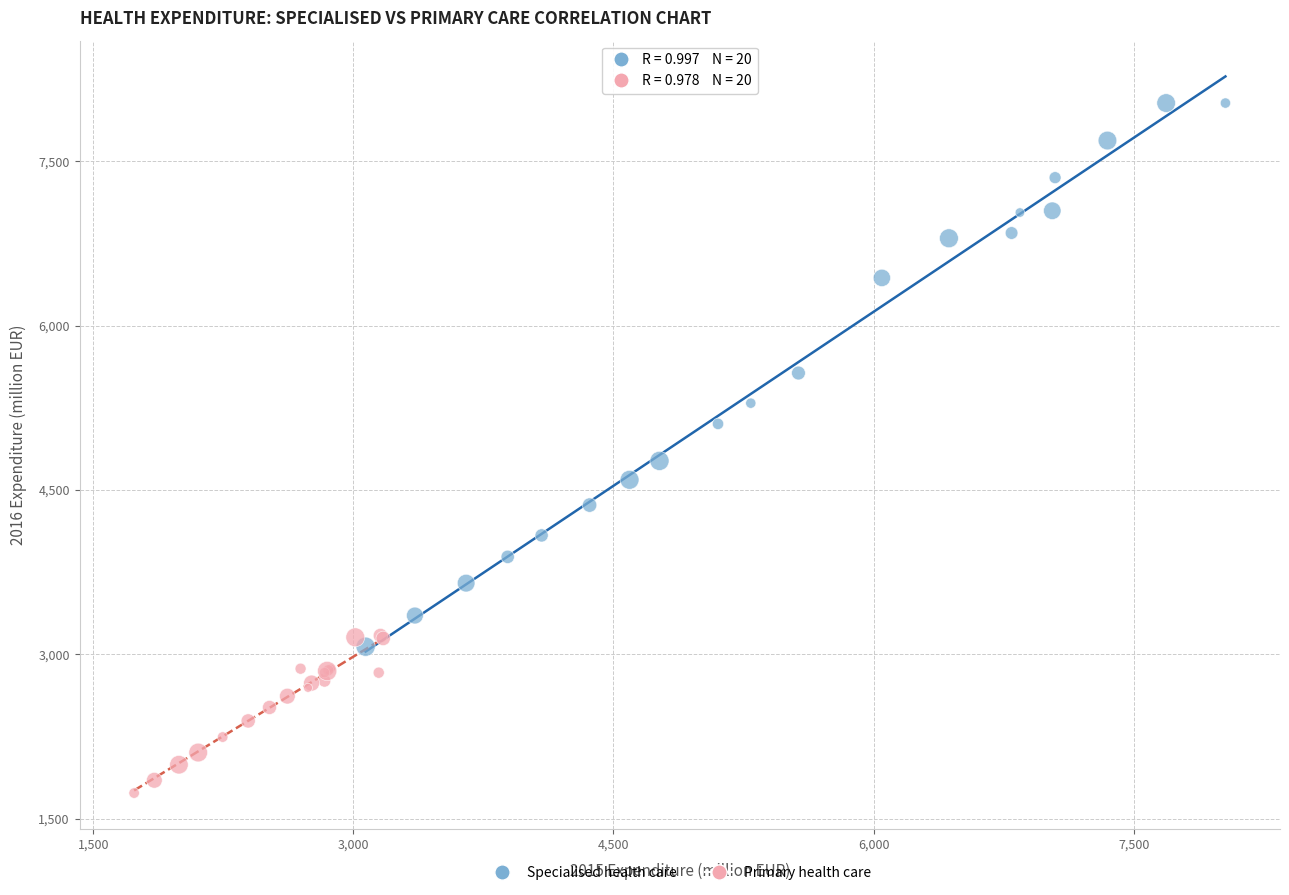

Which series has the largest Y range (max minus min)?

Specialised health care